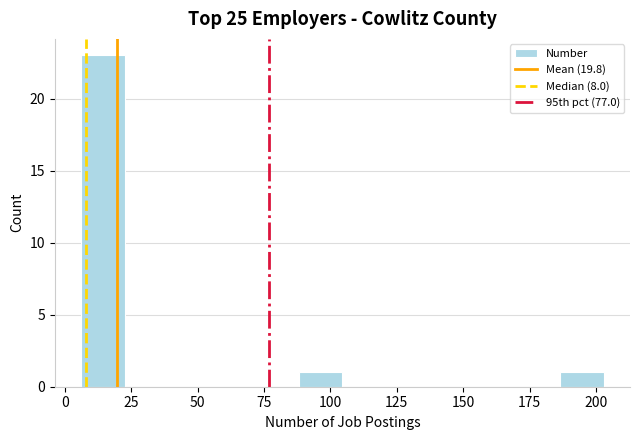

Around what value on the x-axis is the tallest bar? Give the approximate position of its centre, as read against the axis.

15